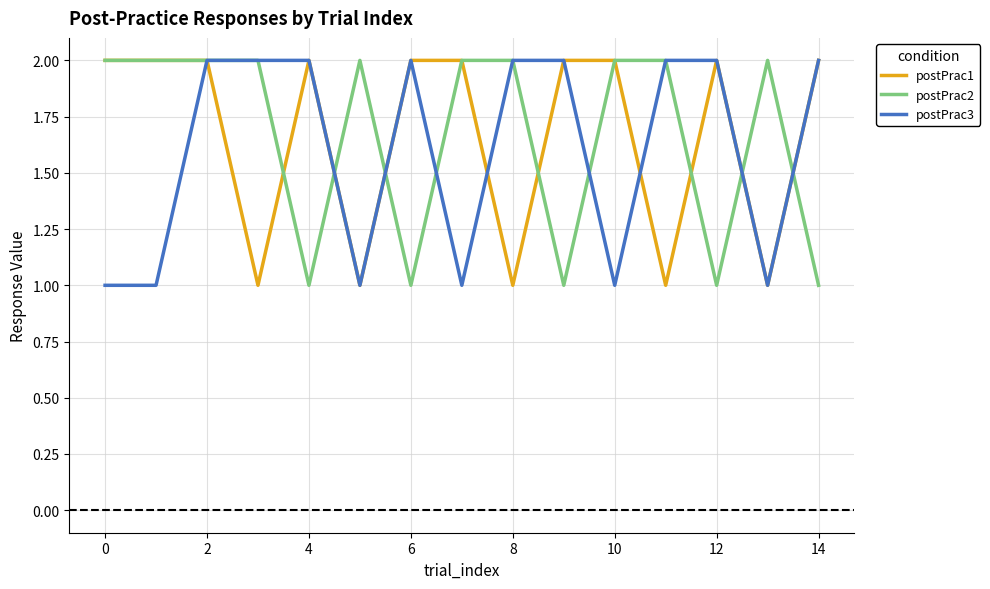

How many lines are shown in the chart?

3